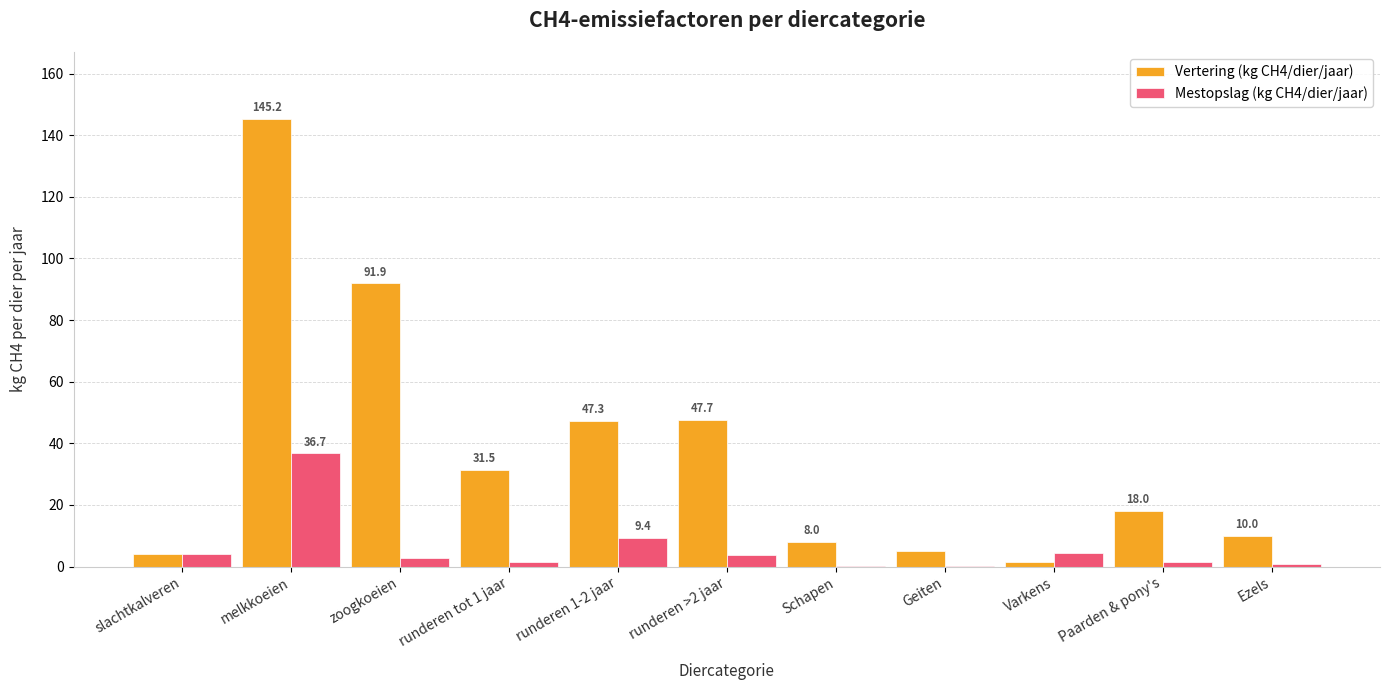

True or false: Vertering (kg CH4/dier/jaar) has a value of 161.3 at zoogkoeien.

False